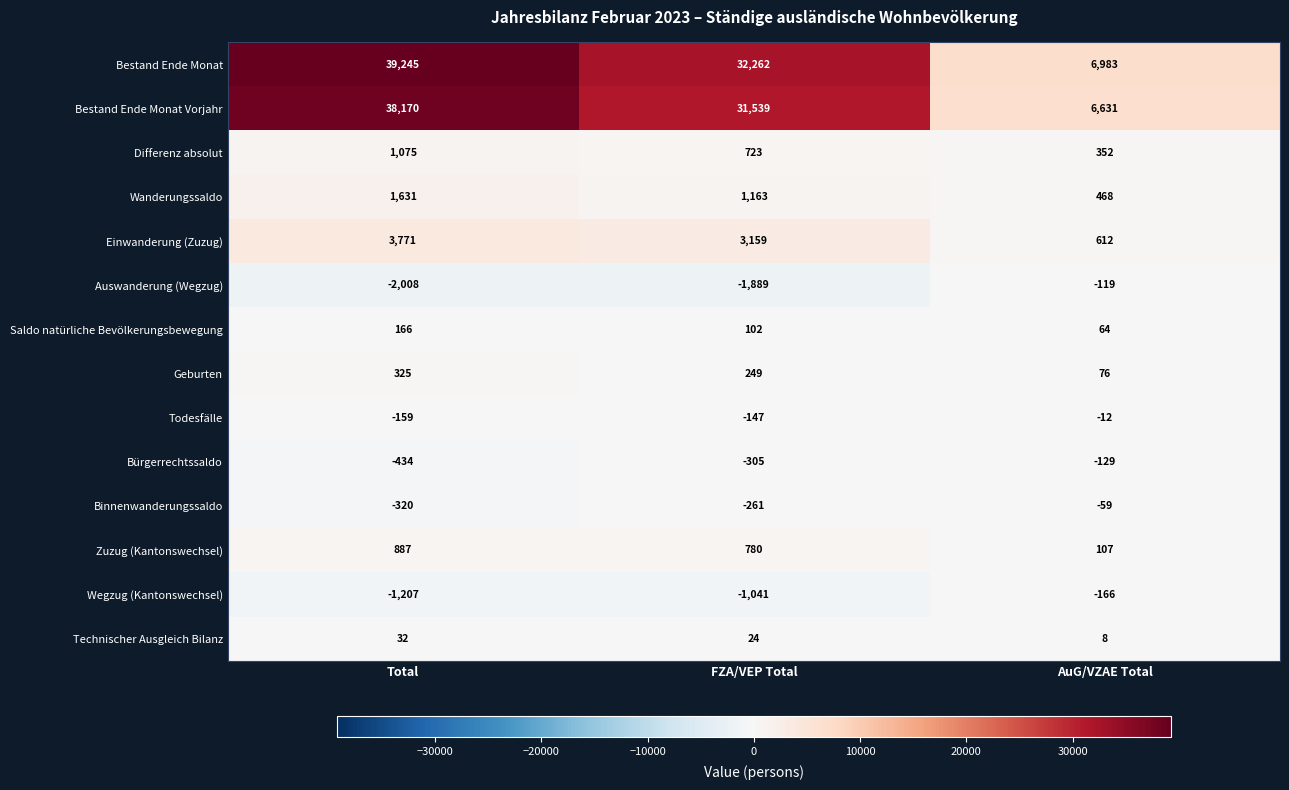

How many distinct data groups are displayed?

14